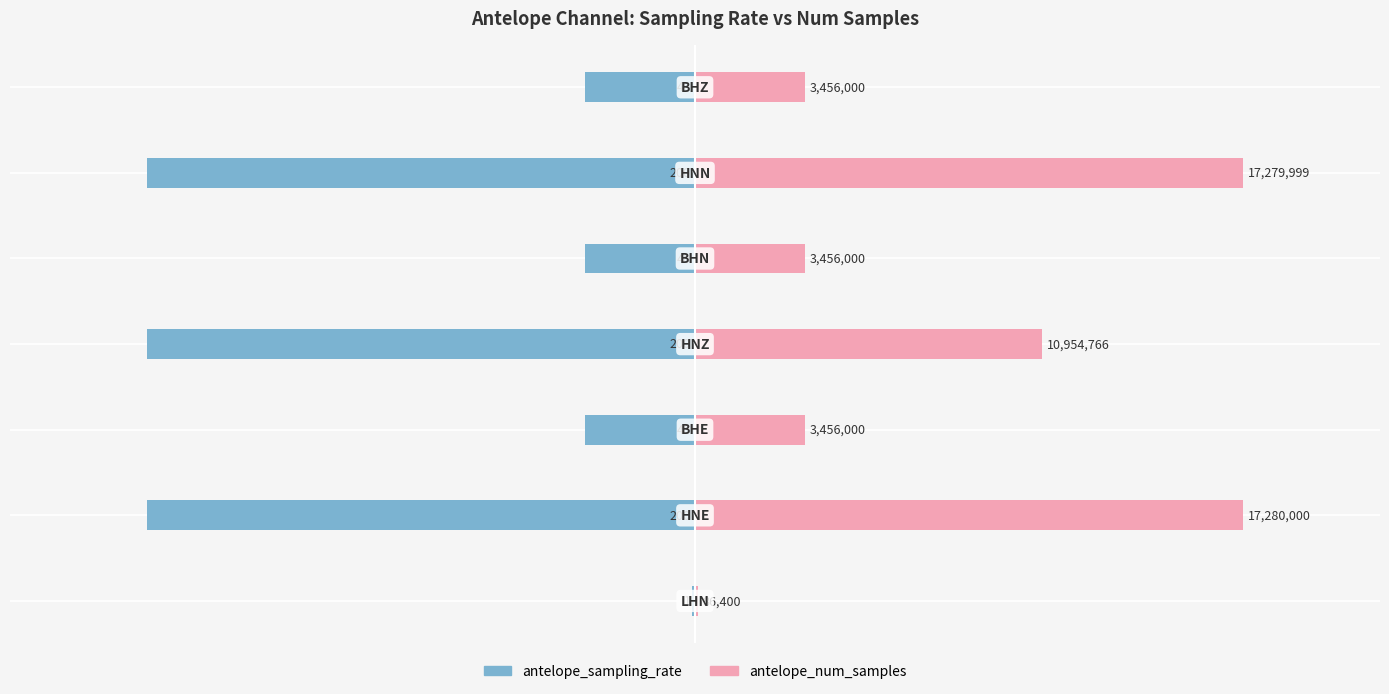

What are all the series names shown in the legend?

antelope_sampling_rate, antelope_num_samples